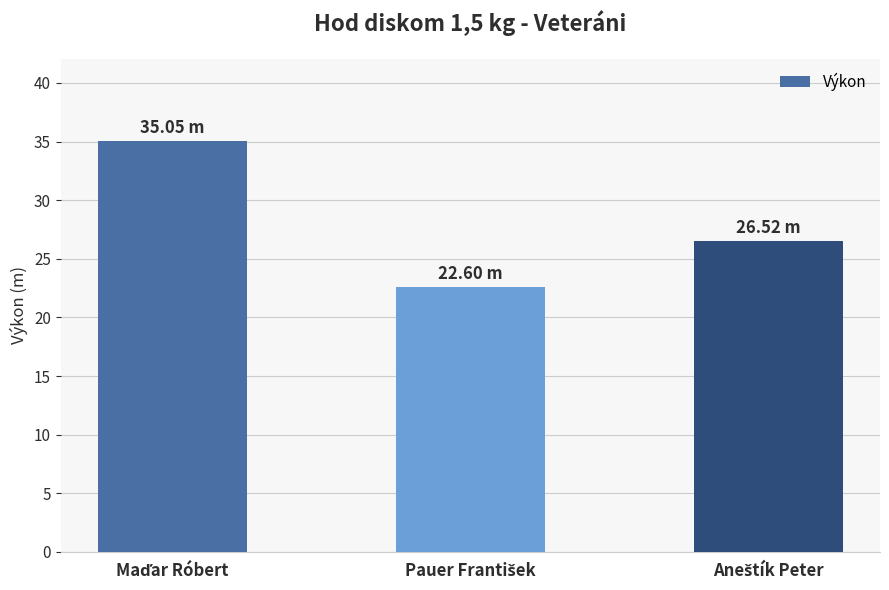

What is the minimum value shown in the chart?

22.6